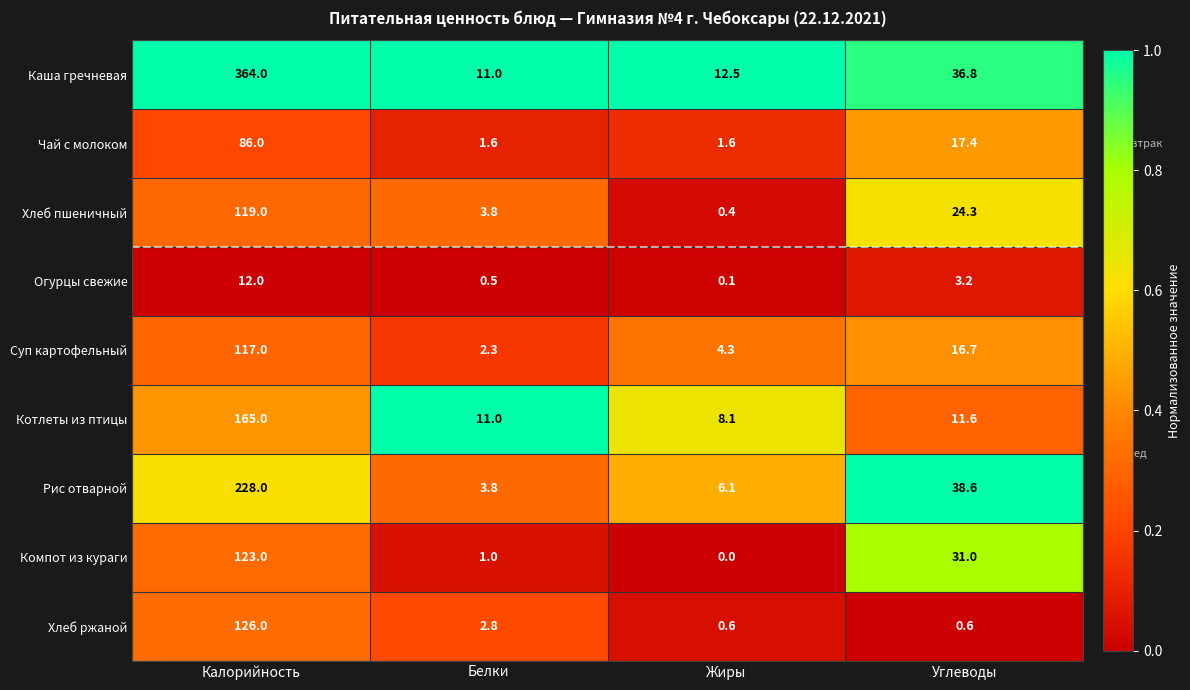

Is it true that Компот из кураги equals 21.0 at Углеводы?

False